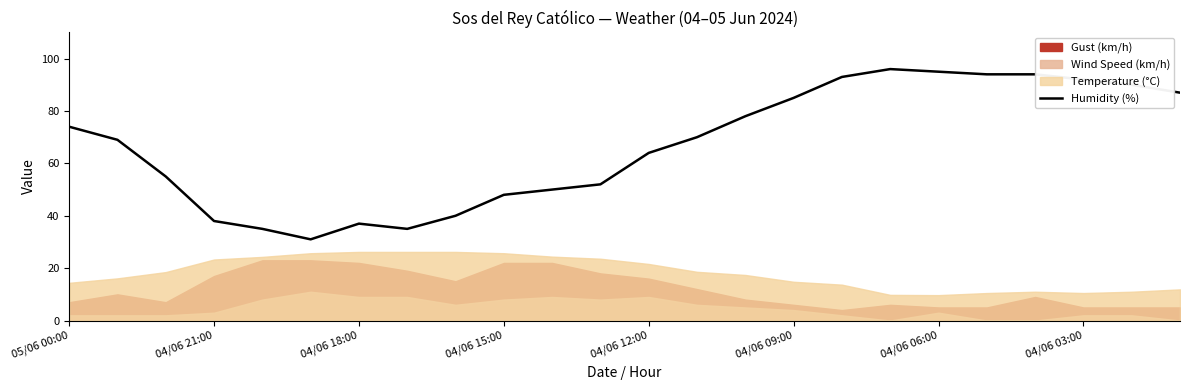

True or false: the data has more than 2 interior local peaks.

False